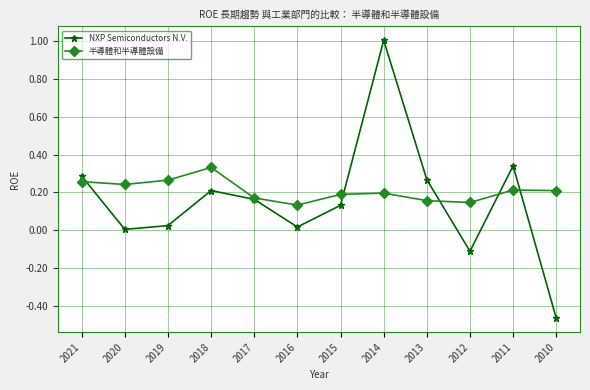

True or false: NXP Semiconductors N.V. has more than 2 interior local peaks.

True